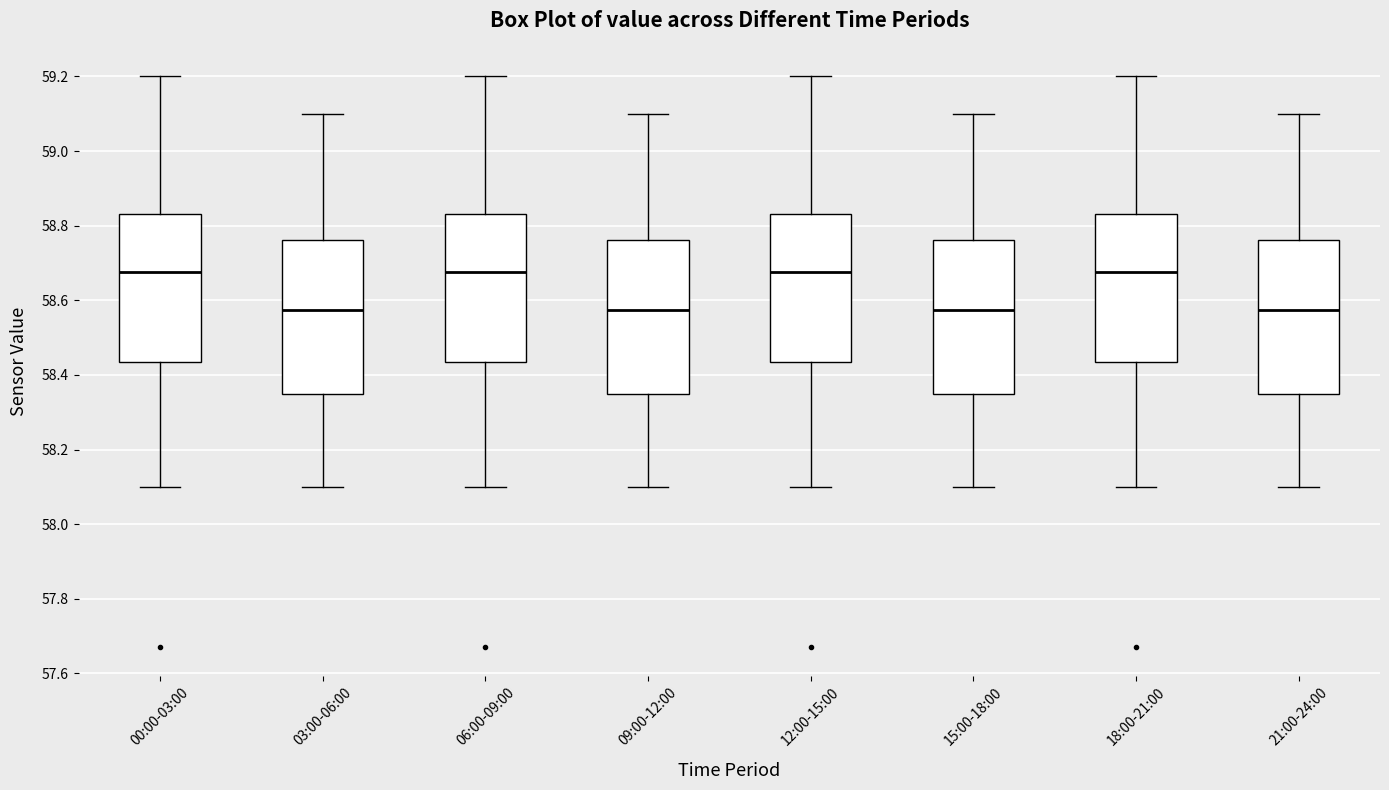

Where is the lower edge of the box for 06:00-09:00 on the y-axis? The values are not printed on the chart, so give them approximately, as read against the axis.

58.44